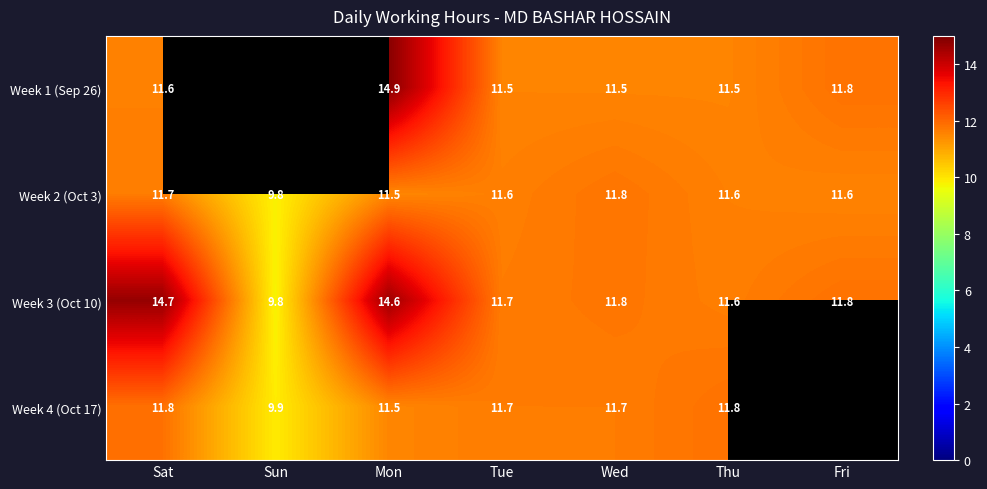

What is the difference between the maximum and second lowest values in the Week 2 (Oct 3) series?

0.3